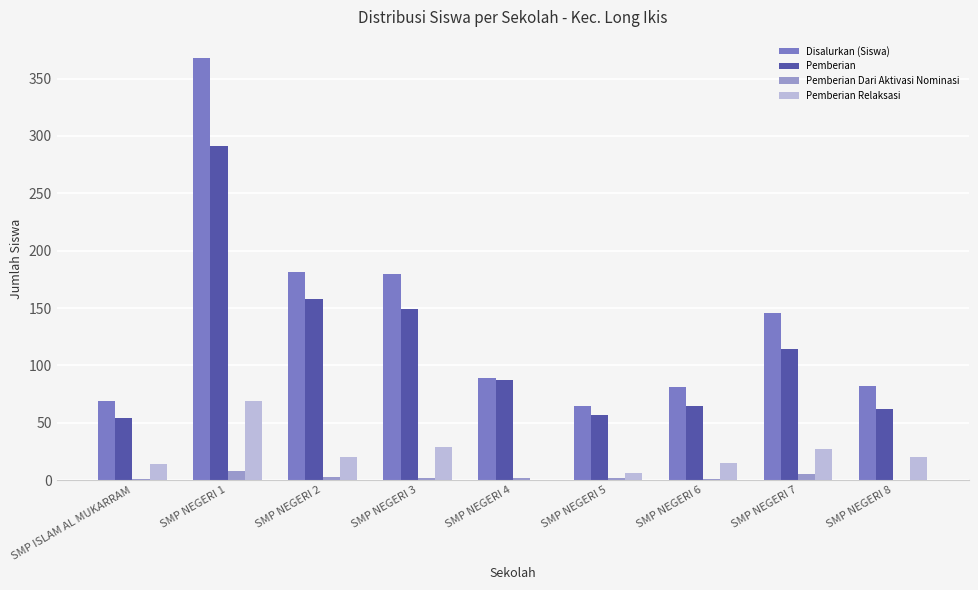

Between SMP NEGERI 2 and SMP NEGERI 5, which series saw the biggest shift?

Disalurkan (Siswa)